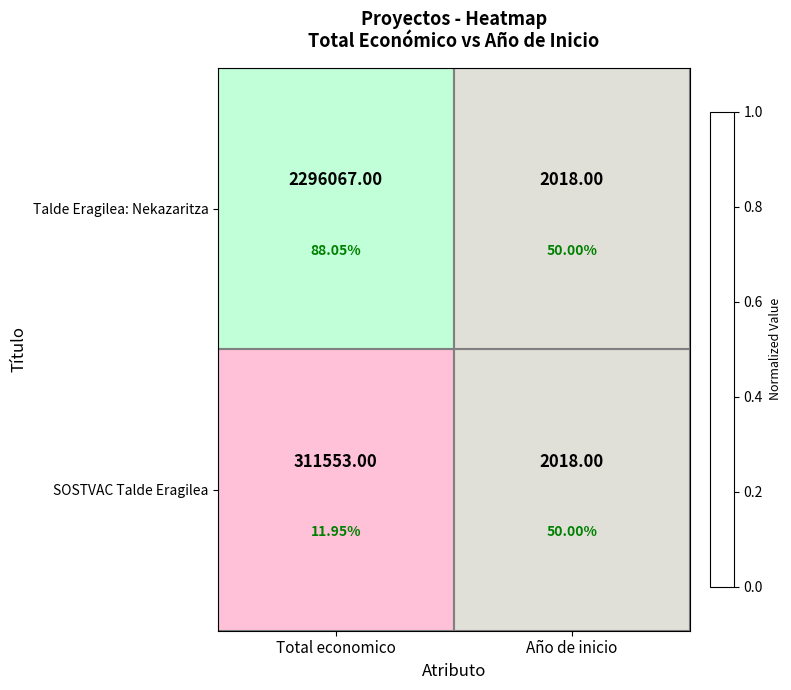

How many distinct data groups are displayed?

2